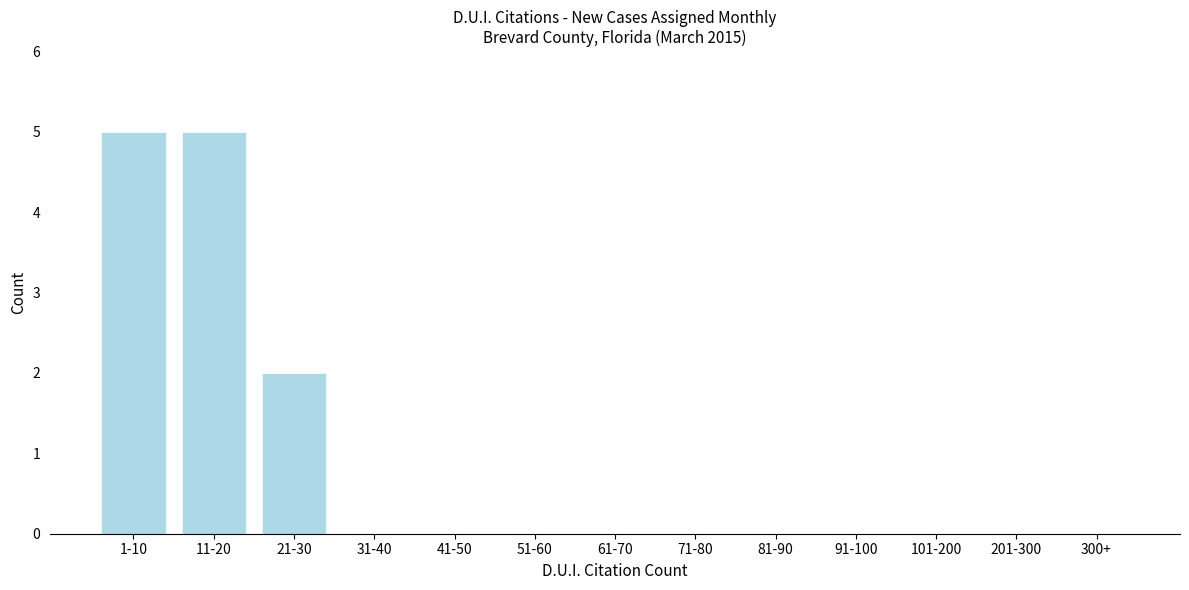

Reading left to right, list all the values displayed in this chart.

1-10=5	11-20=5	21-30=2	31-40=0	41-50=0	51-60=0	61-70=0	71-80=0	81-90=0	91-100=0	101-200=0	201-300=0	300+=0